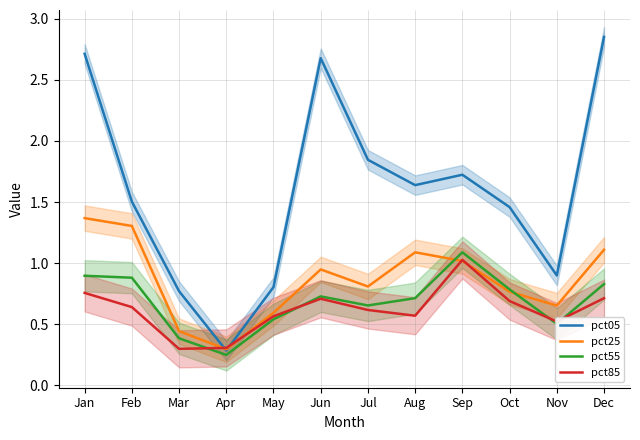

Is it true that pct05 equals 0.7 at Aug?

False